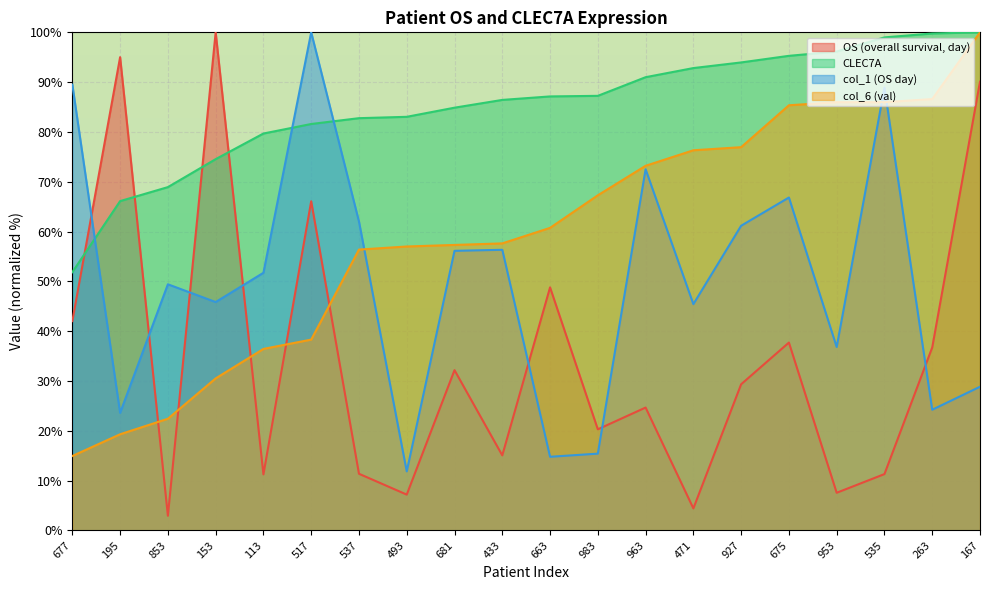

Is it true that CLEC7A equals 143.2 at 681?

False